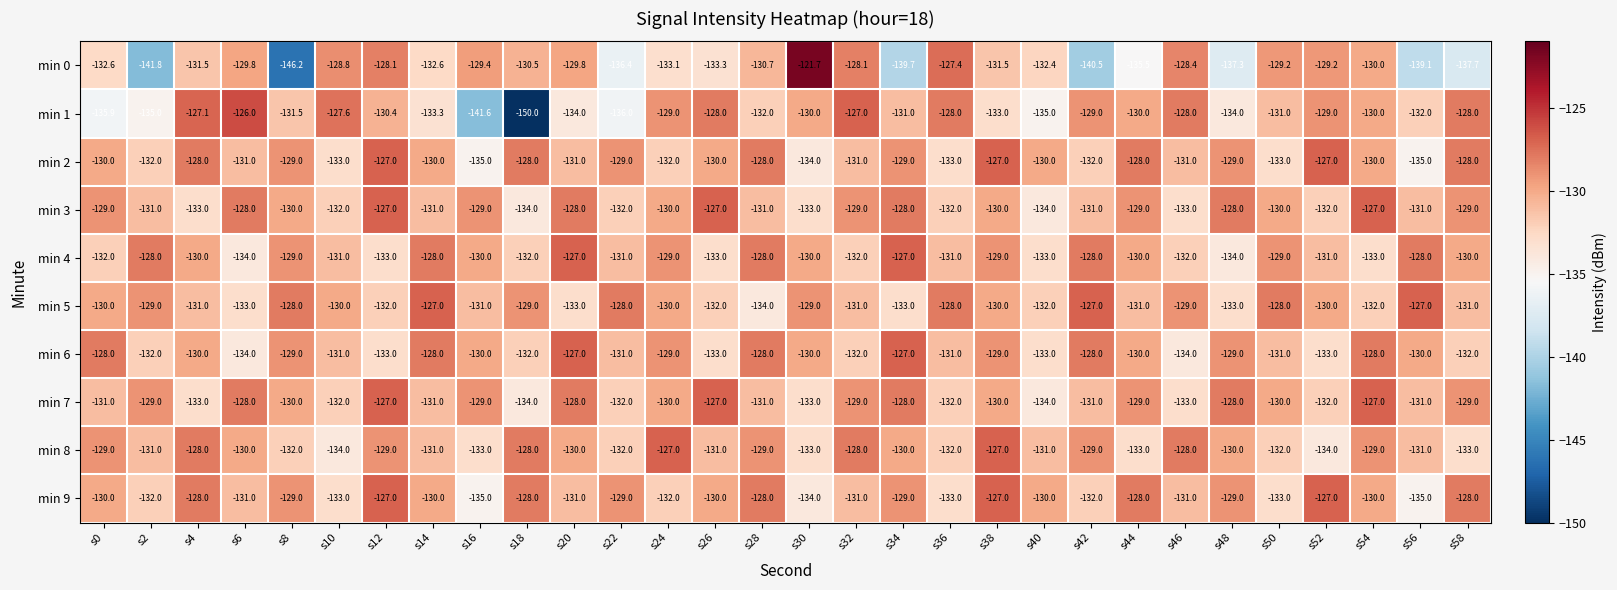

True or false: min 9 has a value of -133.0 at s36.

True